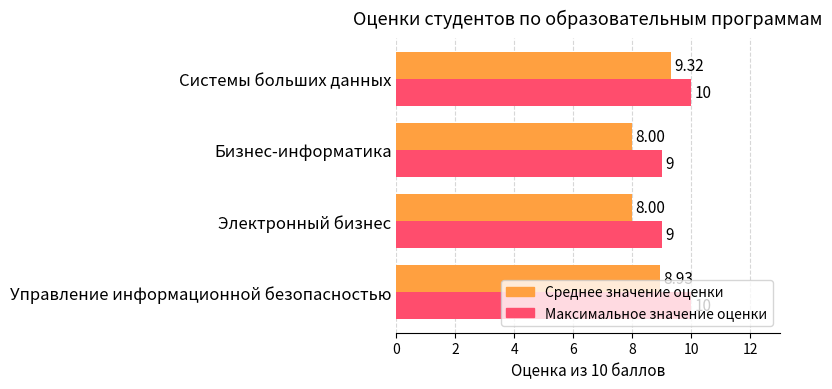

Which series has the largest total across all categories?

Максимальное значение оценки